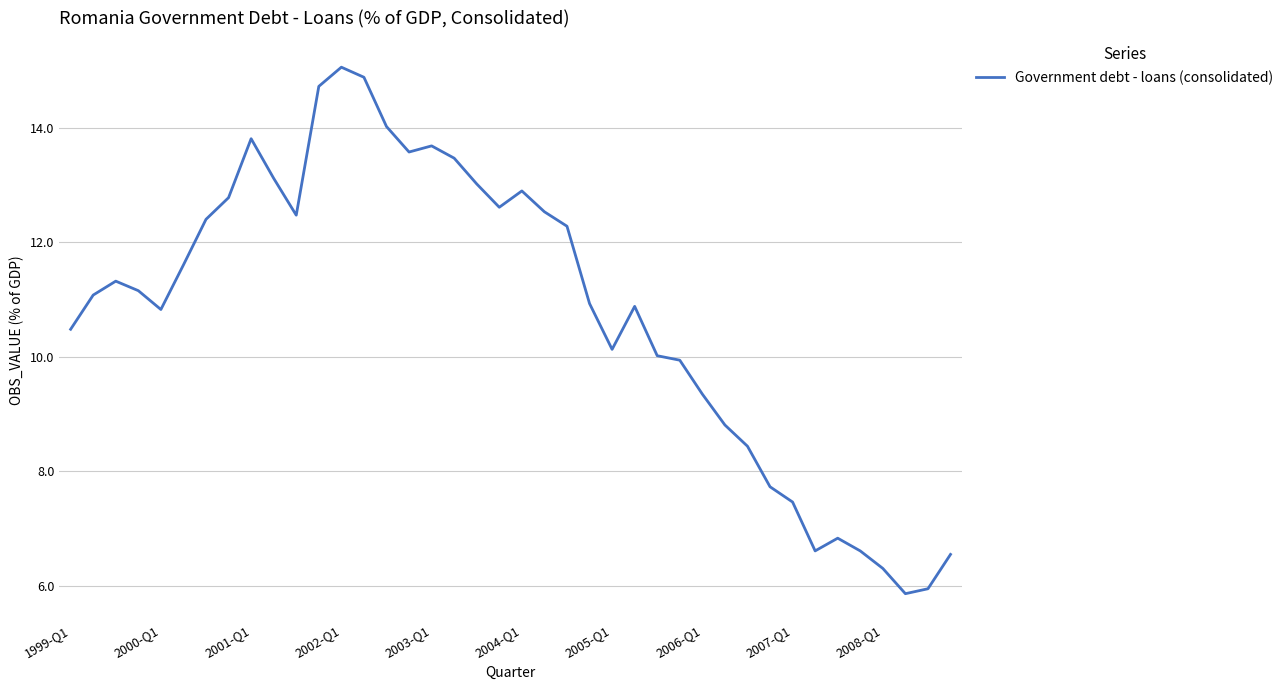

What is the smallest value displayed?

5.9